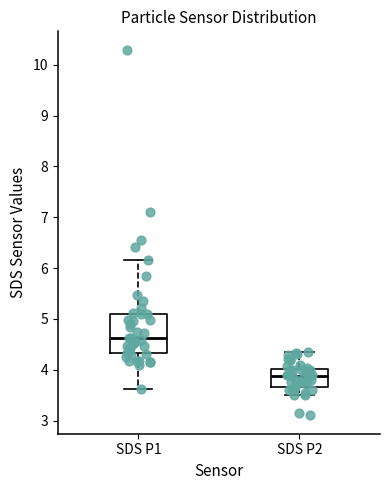

Comparing the boxes themselves (not the whiskers), which one is the tallest?

SDS P1